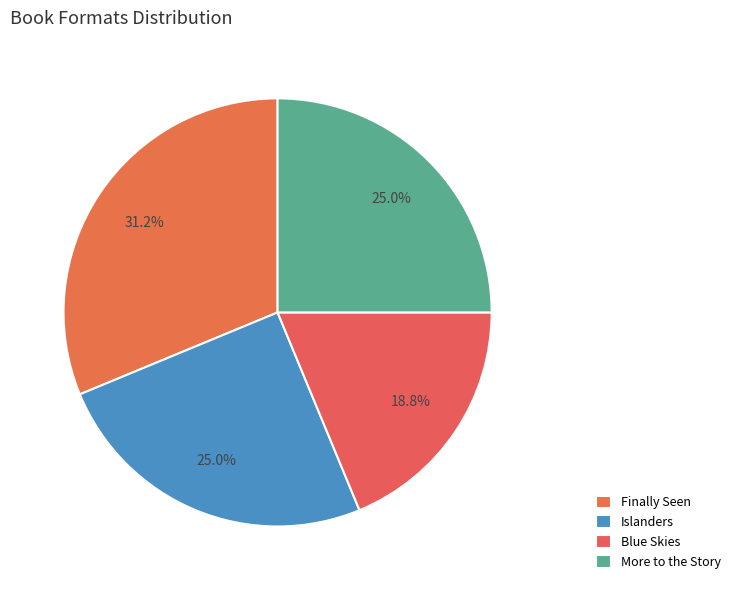

How many slices are in this pie chart?

4